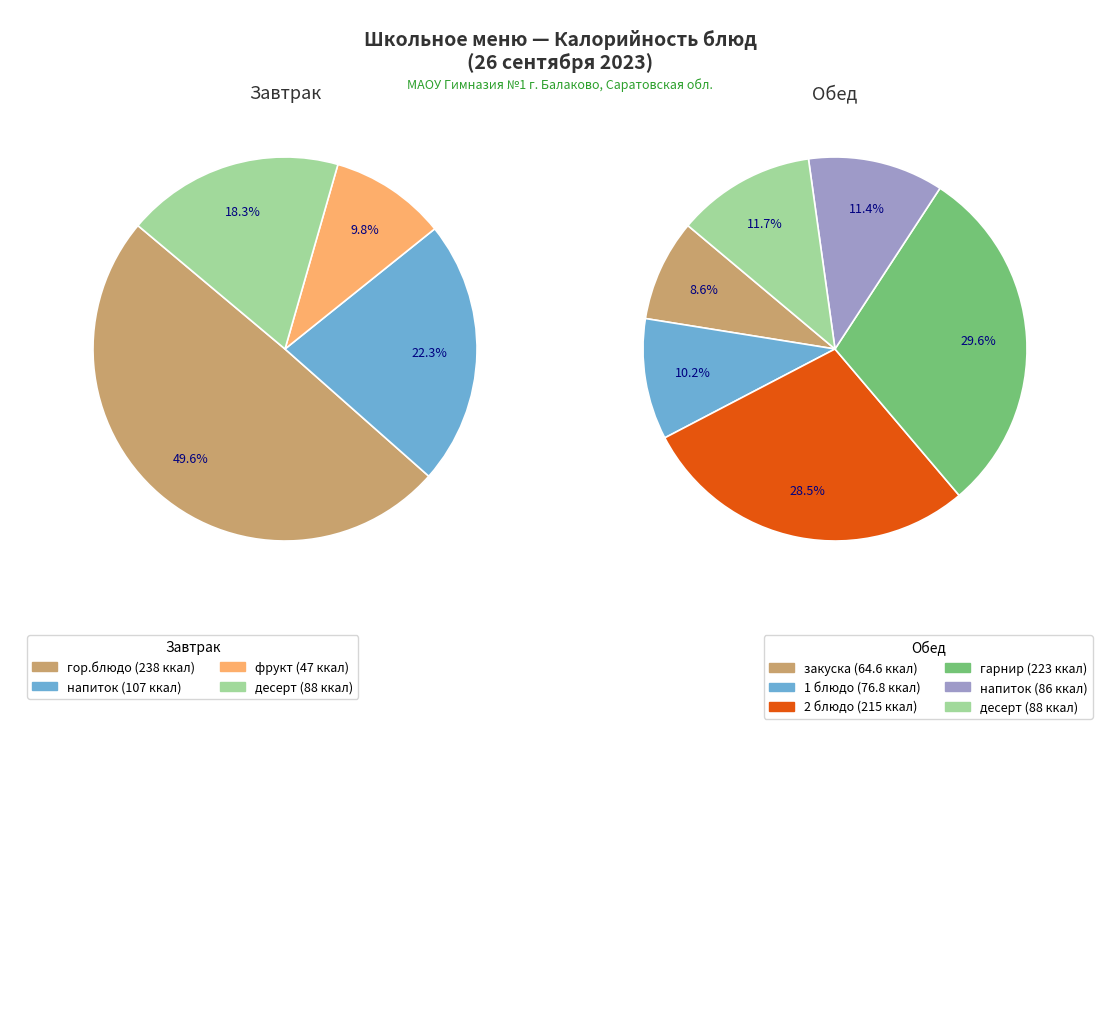

How many segments does this pie chart have?

10